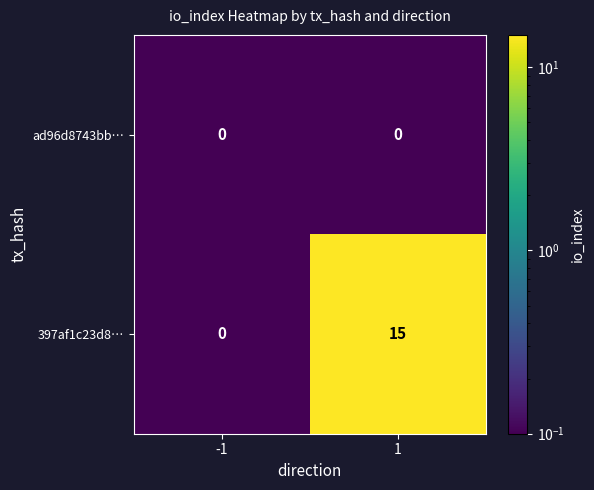

Which series has the widest spread of values?

397af1c23d8…